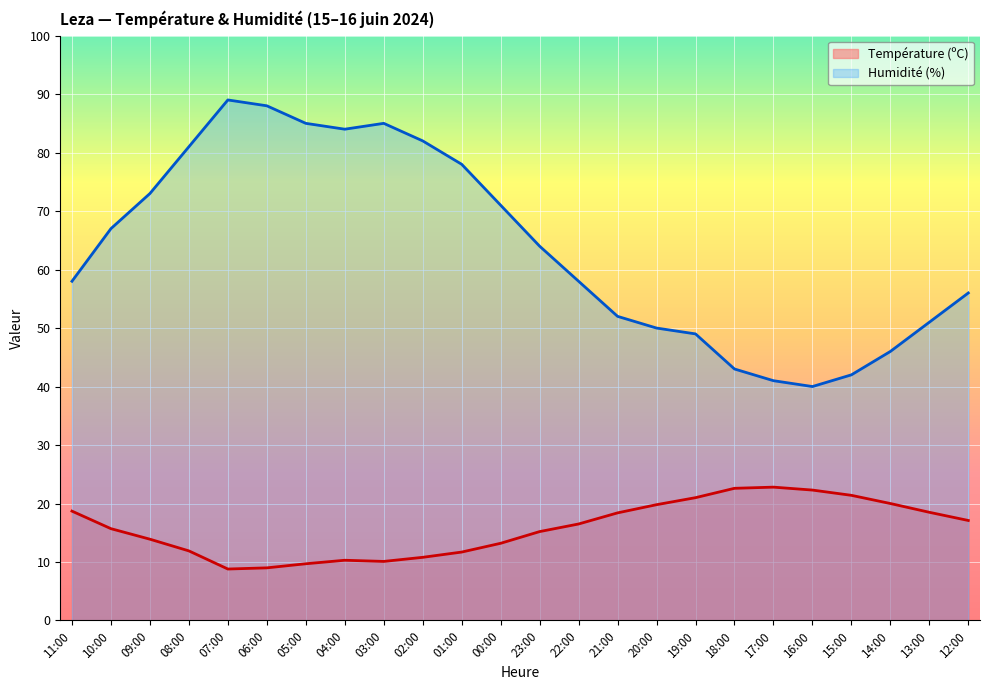

True or false: Humidité (%) has a value of 41.0 at 17:00.

True